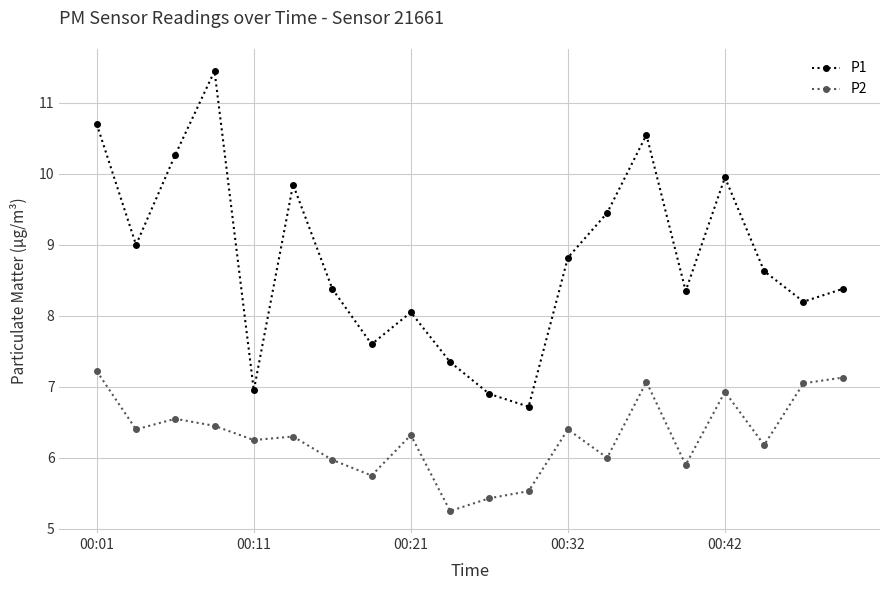

Does the chart display data point markers on the line(s)?

Yes